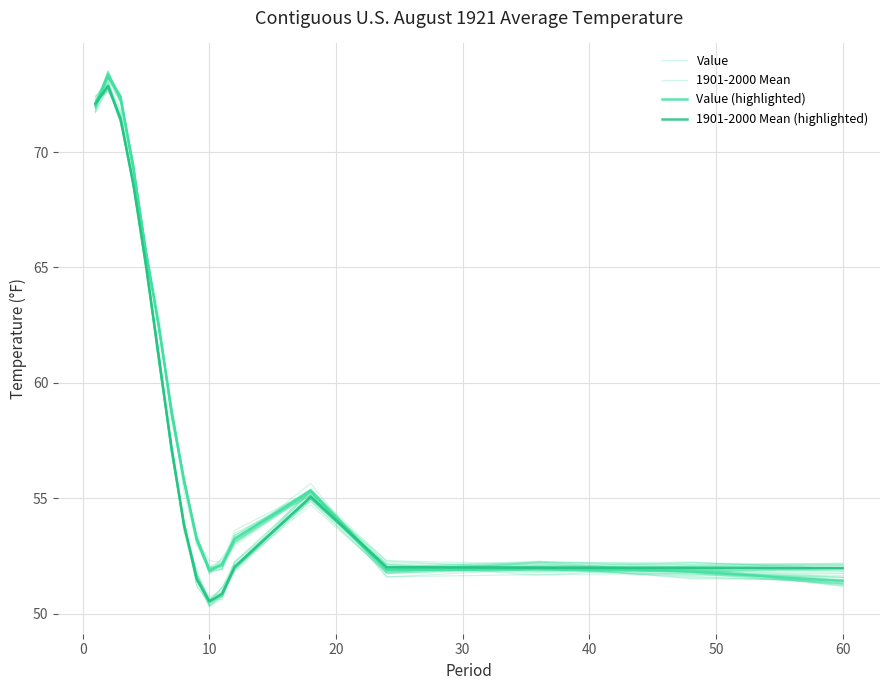

How many distinct data groups are displayed?

4